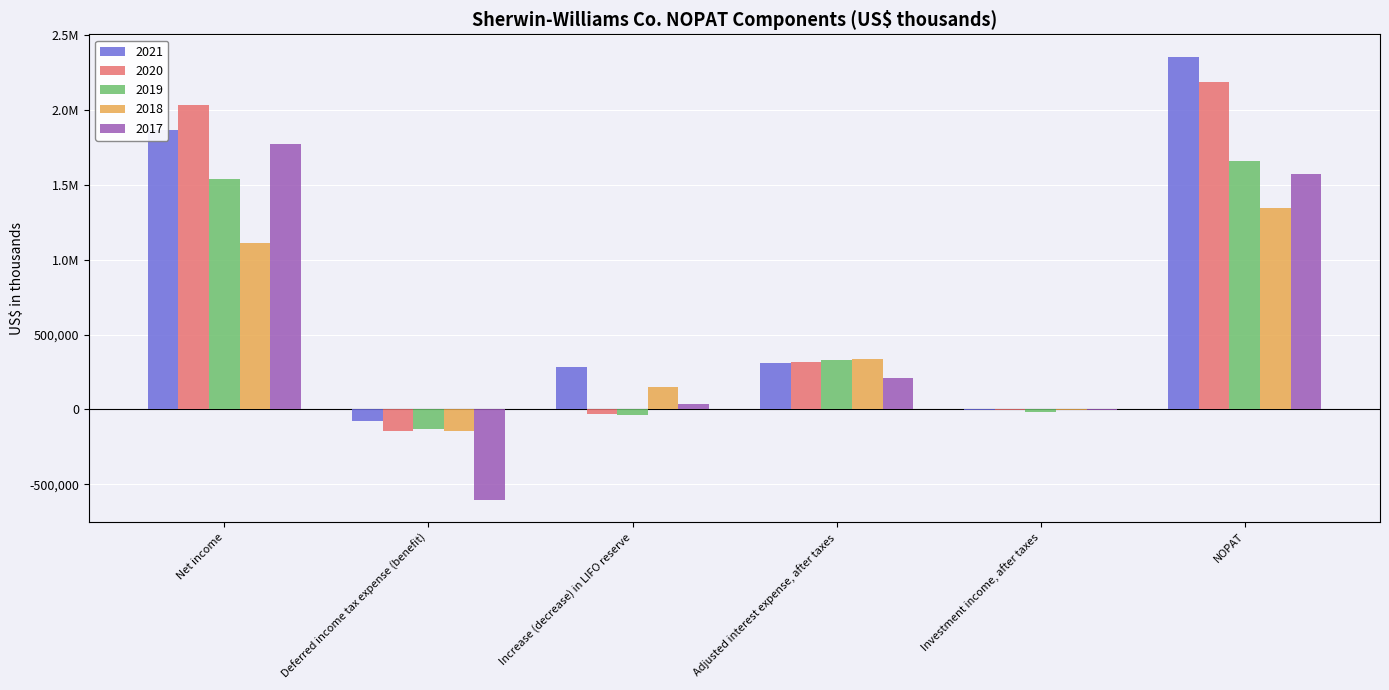

Are the bars horizontal?

No